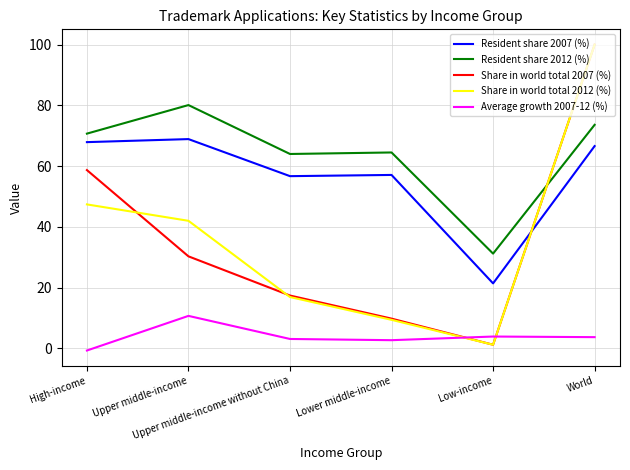

How many intersections are there between Share in world total 2007 (%) and Average growth 2007-12 (%)?

2